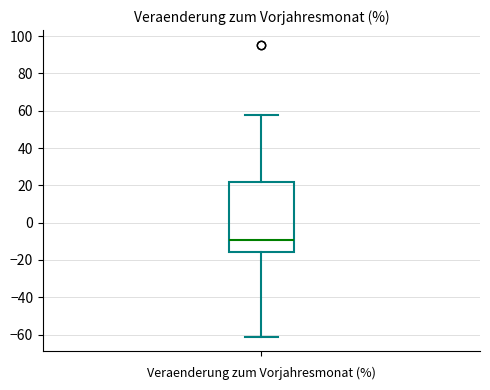

Read this box plot against the y-axis: the position of the median line, the range covered by the box, and the ends of both whiskers. The values are not printed on the chart, so give them approximately, as read against the axis.

median -10, box -16 to 22, whiskers -62 to 58